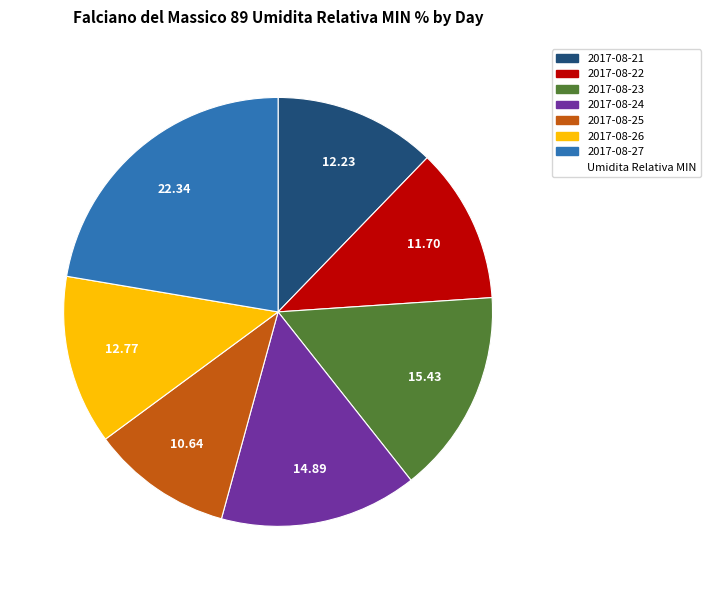

Does any single category account for the majority?

No